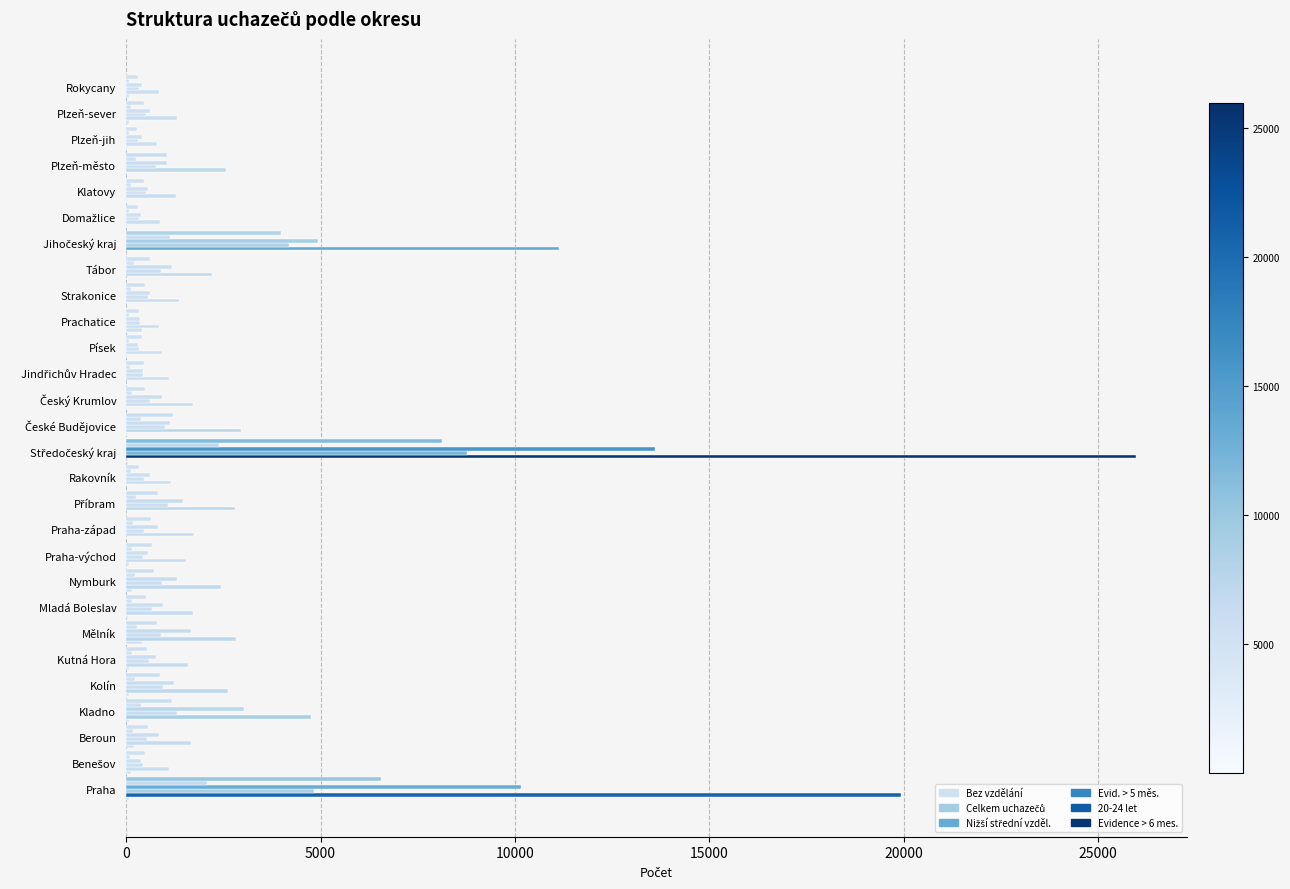

Reading left to right, extract all data points from this chart.

Bez vzdělání: 73	118	200	71	85	78	415	49	164	82	6	7	2	1	26	25	9	16	416	10	4	3	11	12	5	26	85	62
Celkem uchazečů: 19917	1102	1668	4767	2617	1600	2829	1733	2435	1537	1735	2808	1153	25984	2965	1732	1095	916	851	1350	2215	11124	864	1283	2574	806	1311	847
Nižší střední vzděl.: 4840	433	541	1312	960	592	908	664	917	442	463	1084	455	8771	994	607	430	327	357	573	902	4190	335	524	766	307	504	323
Evid. > 5 měs.: 10145	385	855	3023	1232	767	1662	937	1299	562	810	1474	609	13615	1133	924	424	314	347	618	1174	4934	376	563	1057	402	610	400
20-24 let: 2071	107	167	392	223	154	277	147	236	151	167	264	115	2400	396	155	102	69	77	116	207	1122	86	117	252	70	131	63
Evidence > 6 mes.: 6544	494	560	1176	884	526	782	522	728	659	632	831	326	8120	1203	483	454	416	332	489	610	3987	309	460	1056	283	466	318